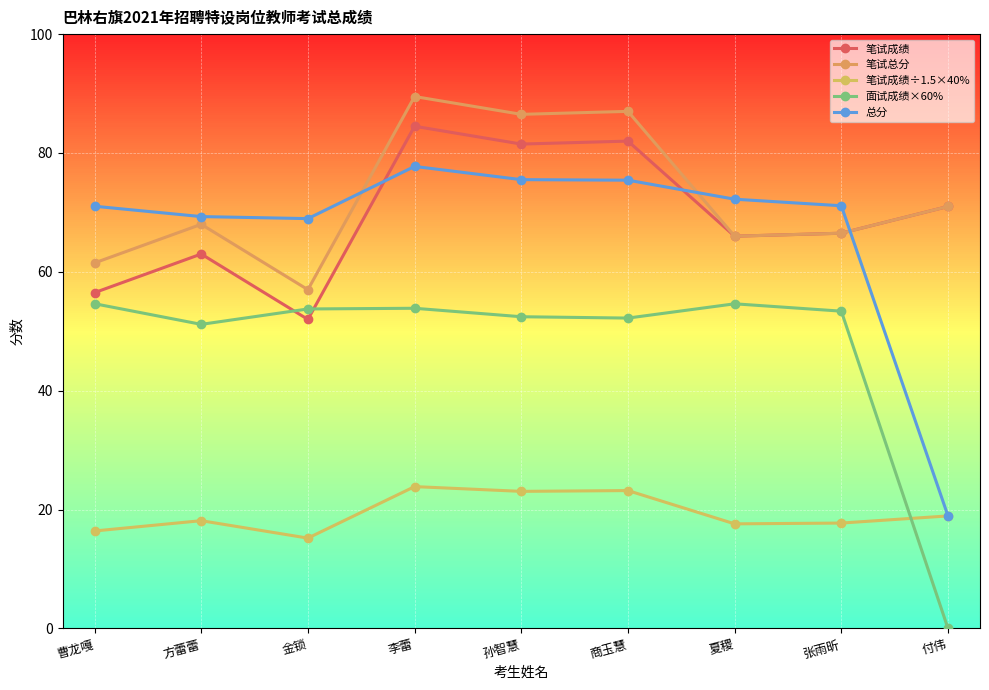

True or false: 总分 and 笔试成绩÷1.5×40% cross at least once.

False